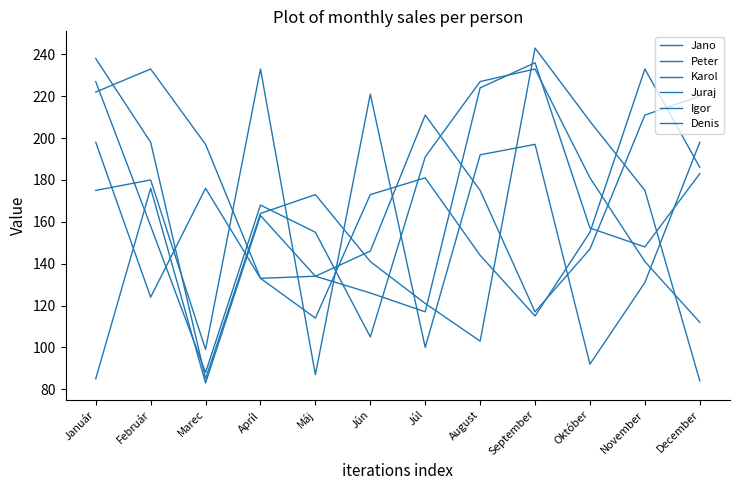

Is this an area chart (filled region under the line)?

No